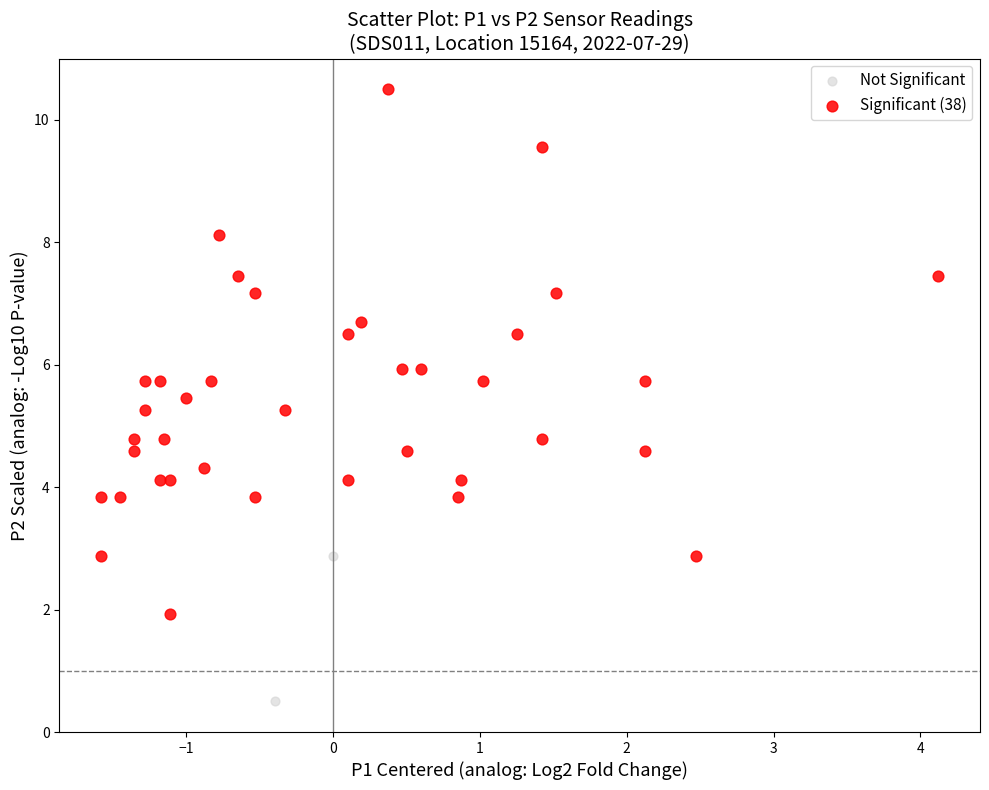

What are all the series names shown in the legend?

Not Significant, Significant (38)